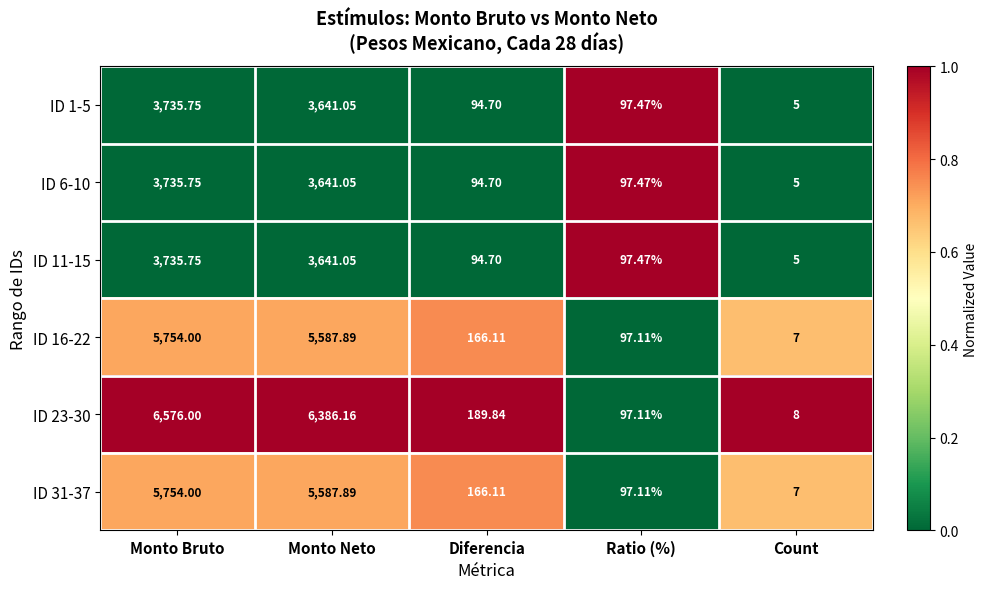

At which category is the sum across all series the highest?

Monto Bruto